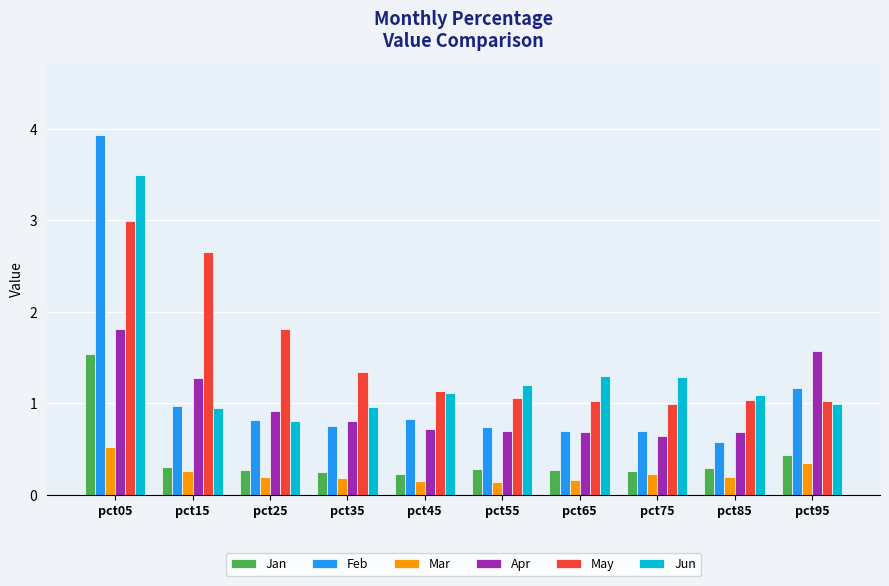

Between pct55 and pct95, which series saw the biggest shift?

Apr